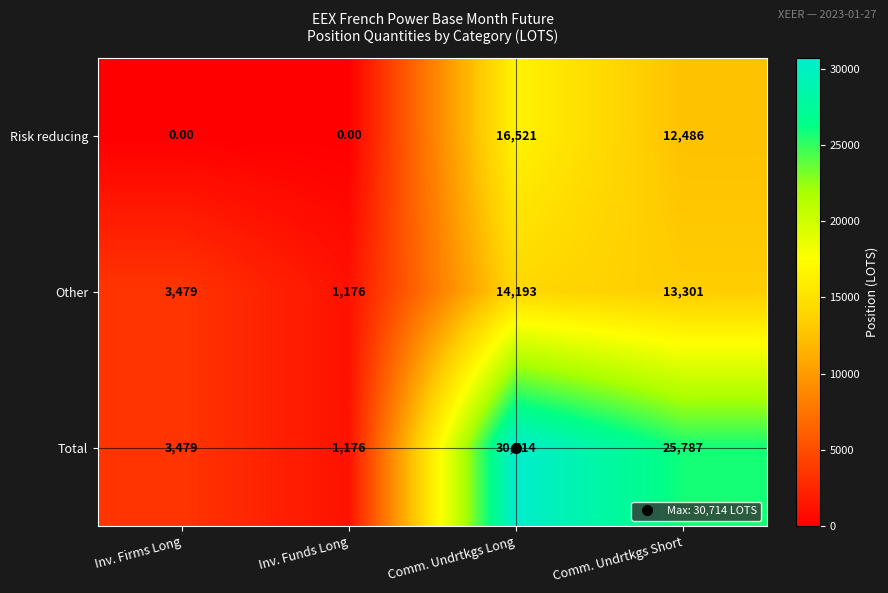

Rank the series by their maximum value, from highest to lowest.

Total, Risk reducing, Other